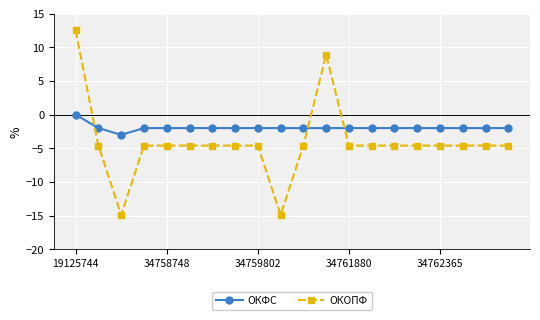

How many intersections are there between ОКОПФ and ОКФС?

3